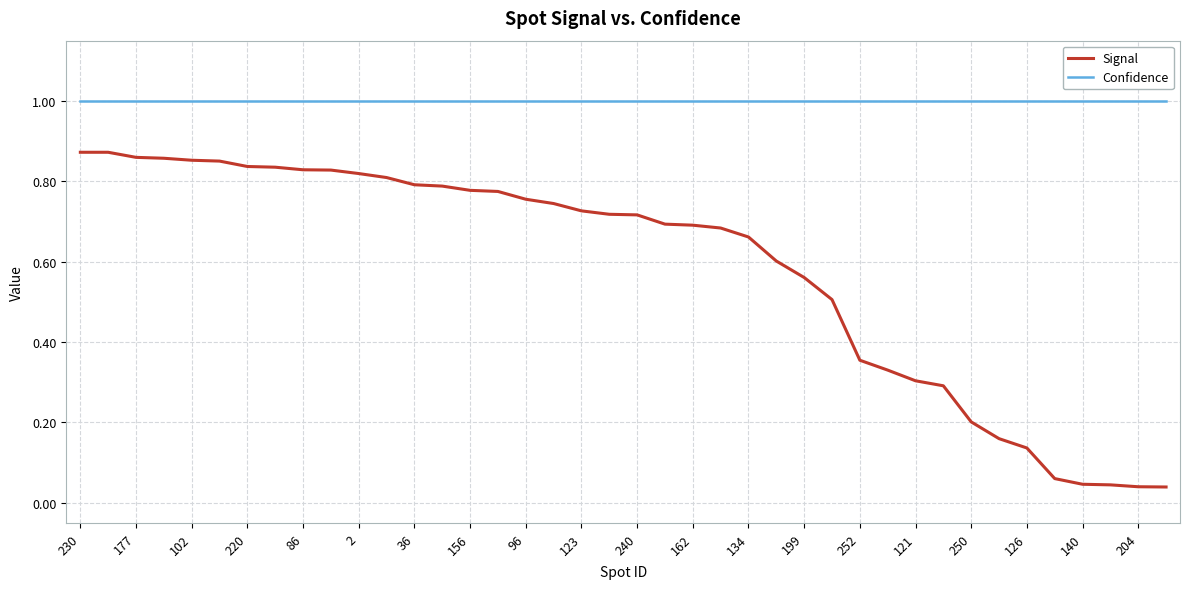

True or false: Signal and Confidence cross at least once.

False